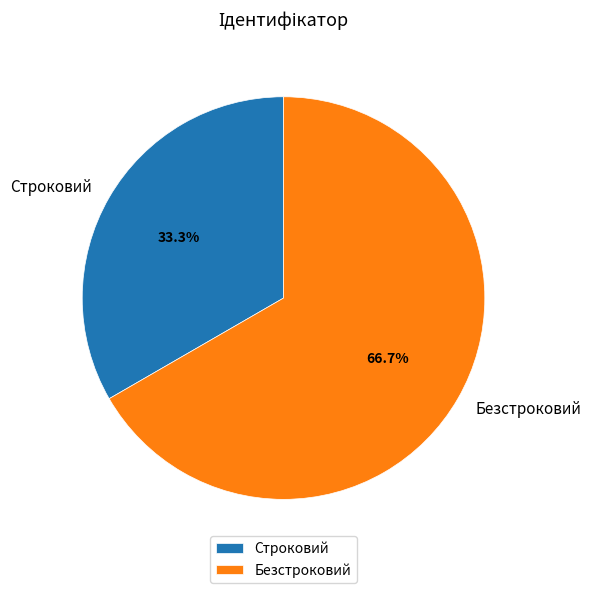

True or false: Безстроковий accounts for 75% of the total.

False